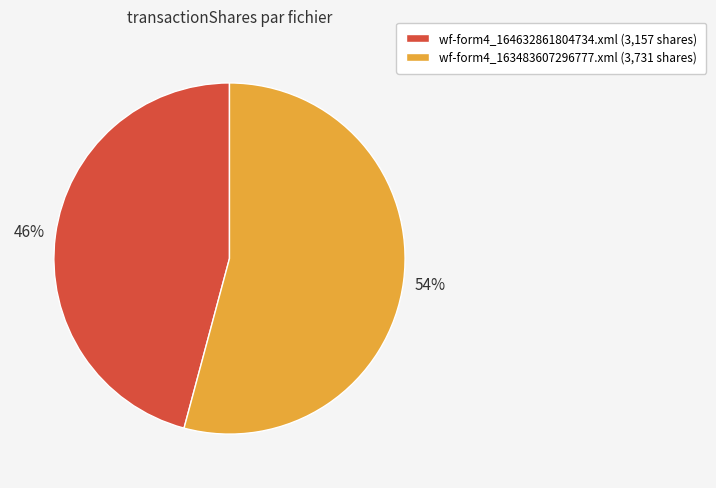

What percentage is the wf-form4_164632861804734.xml slice, to the nearest percent?

46%